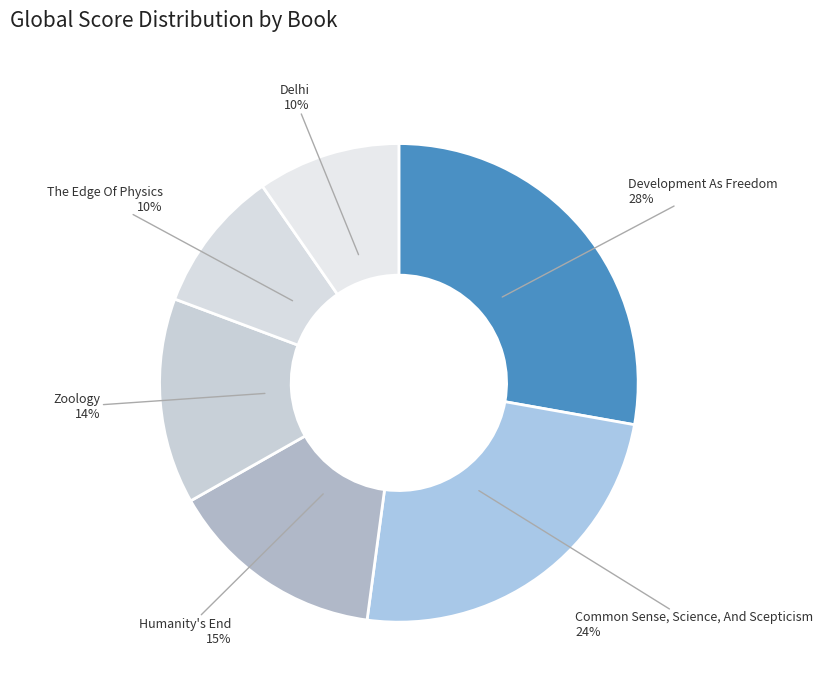

What is the smallest slice in the pie chart?

The Edge Of Physics